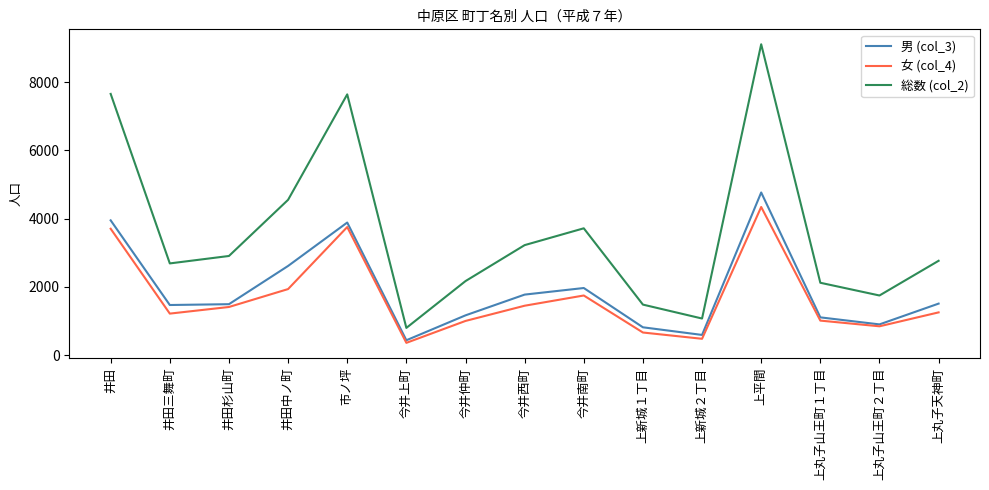

The 男 (col_3) series shows 6016 at 市ノ坪. True or false?

False